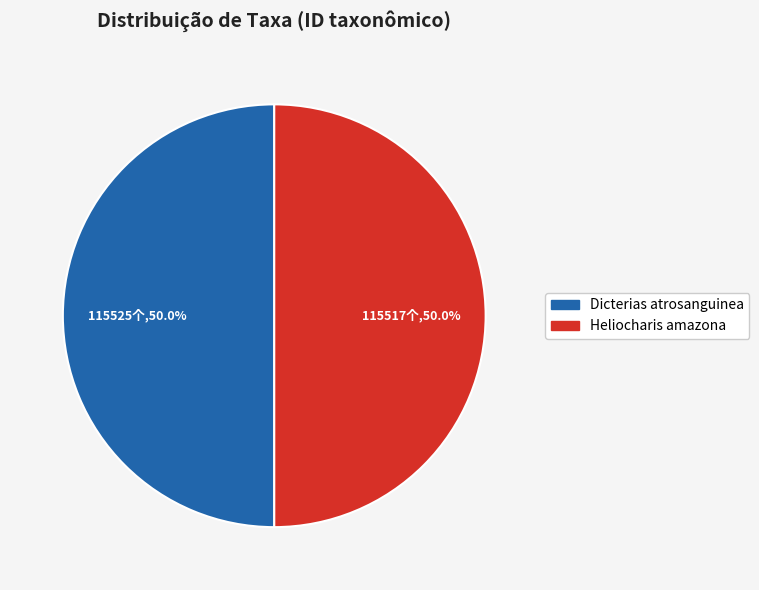

What percentage do Heliocharis amazona and Dicterias atrosanguinea together represent?

100.0%